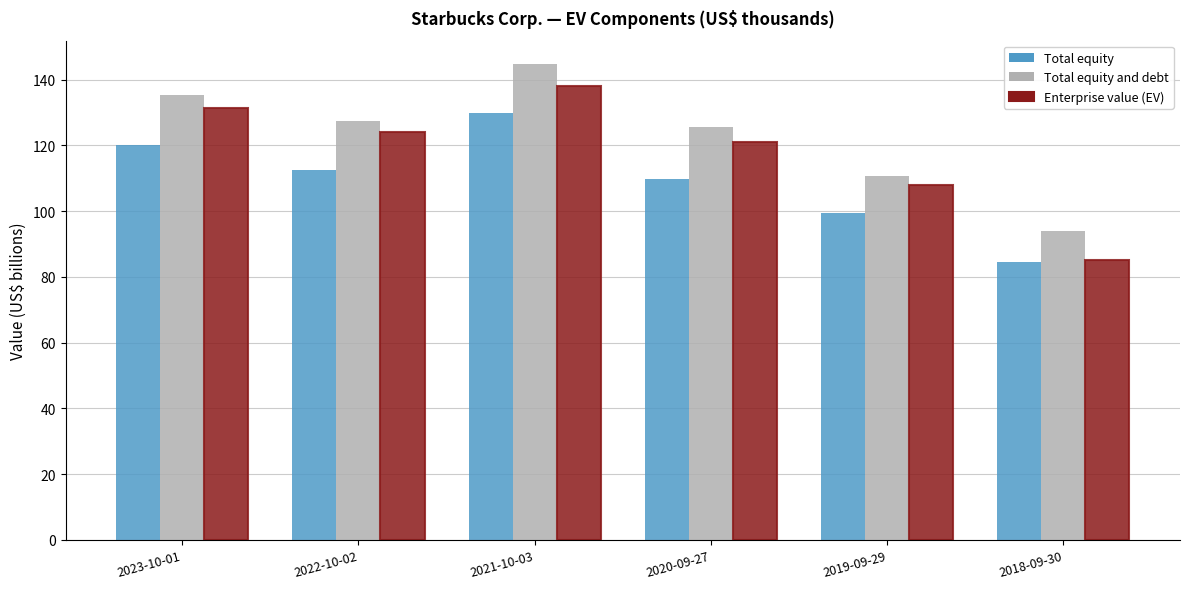

How many distinct data groups are displayed?

3